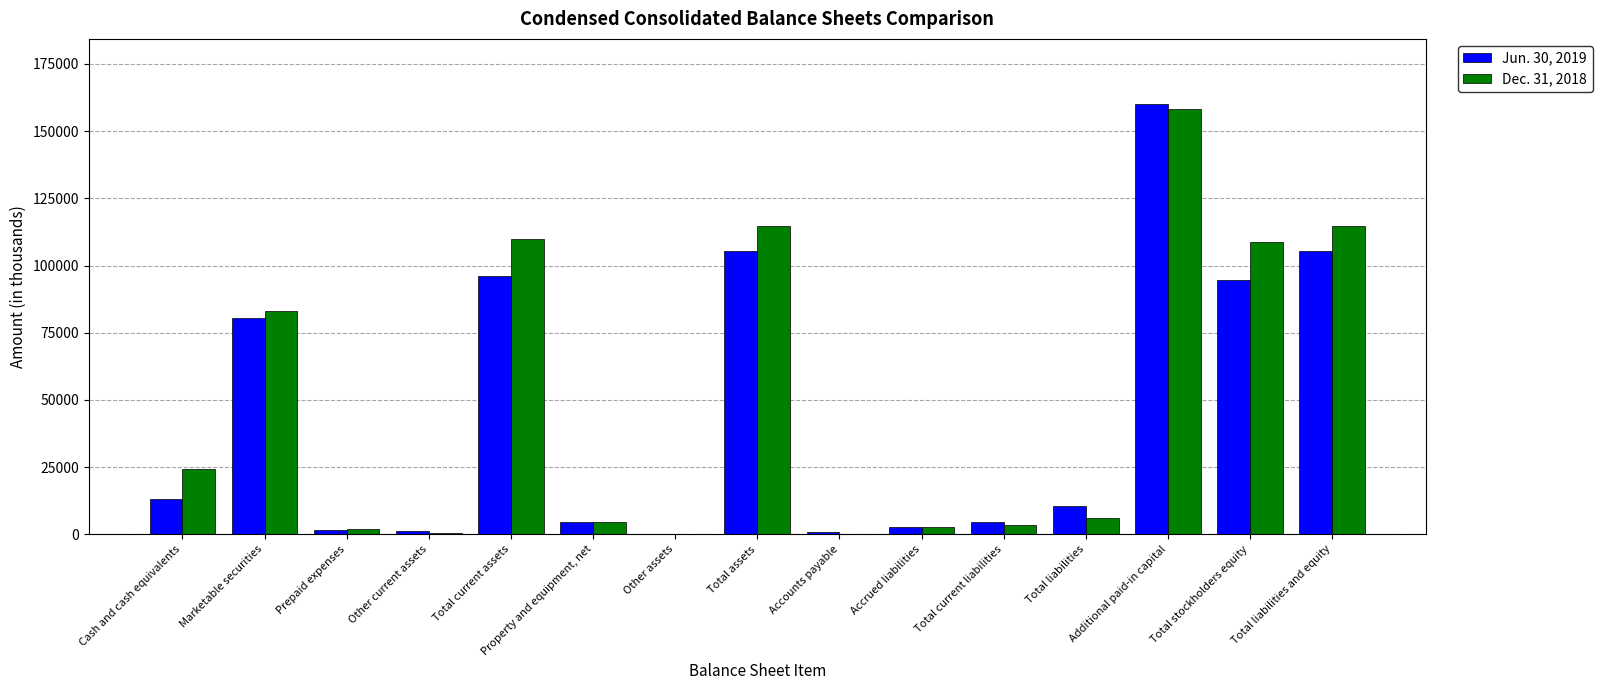

The Jun. 30, 2019 series shows 105267 at Total assets. True or false?

True